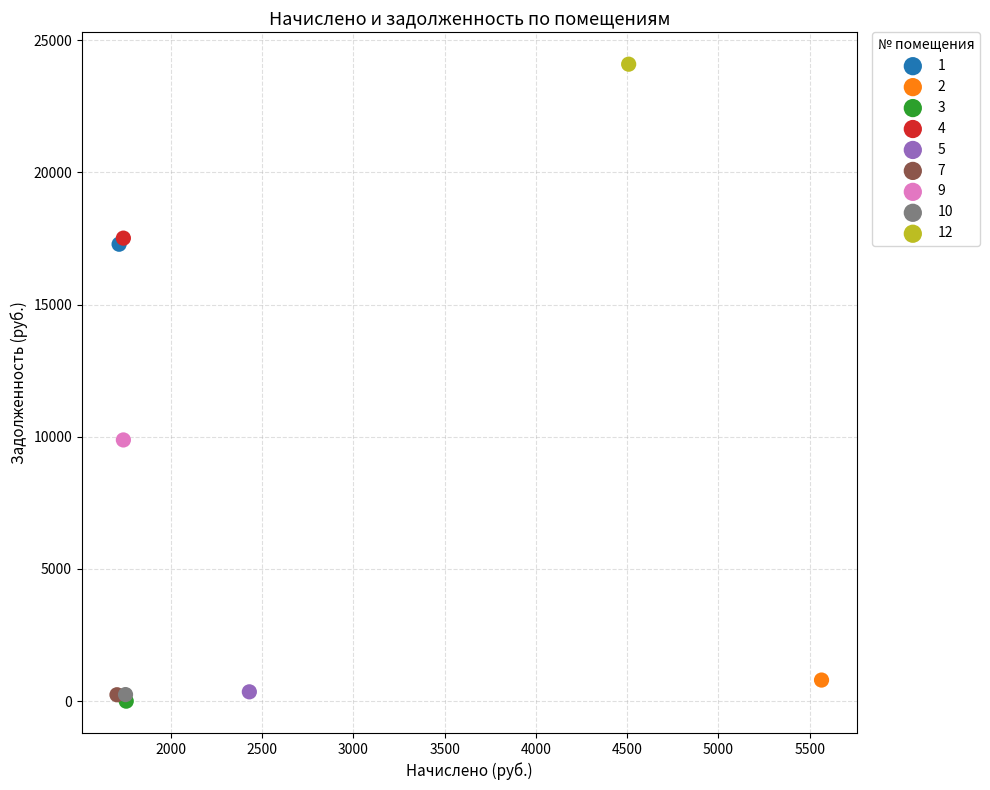

What are all the series names shown in the legend?

1, 2, 3, 4, 5, 7, 9, 10, 12